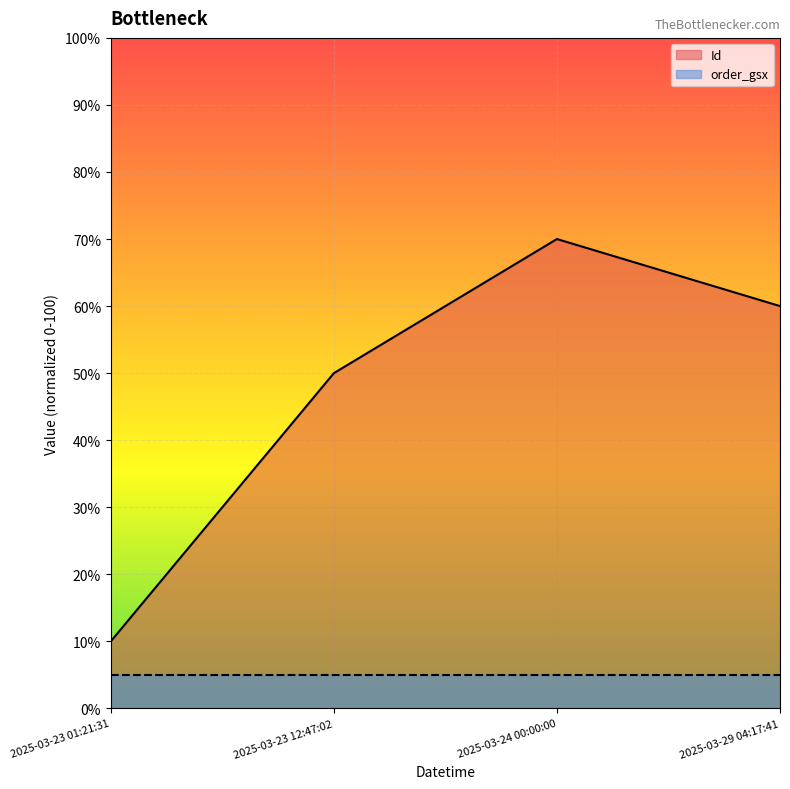

Does the chart display data point markers on the line(s)?

No